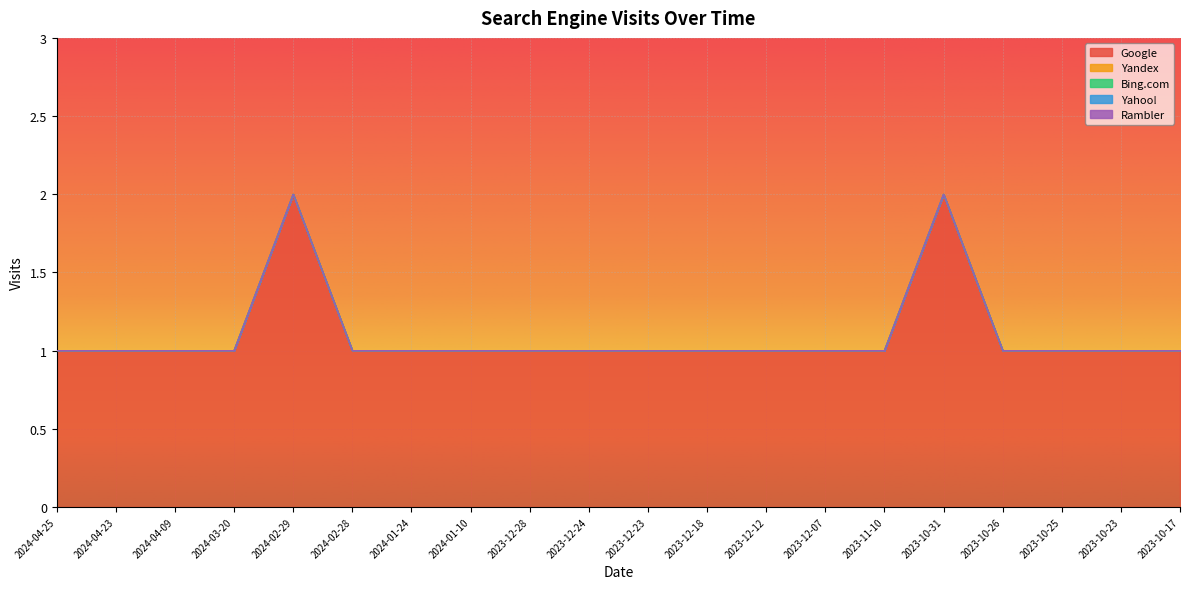

True or false: Bing.com and Rambler cross at least once.

False